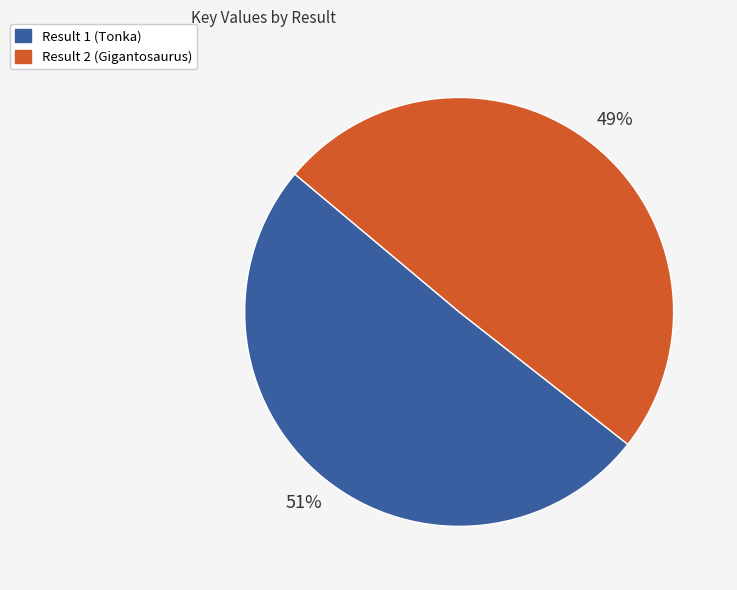

What percentage is the Result 2 (Gigantosaurus) slice, to the nearest percent?

49%